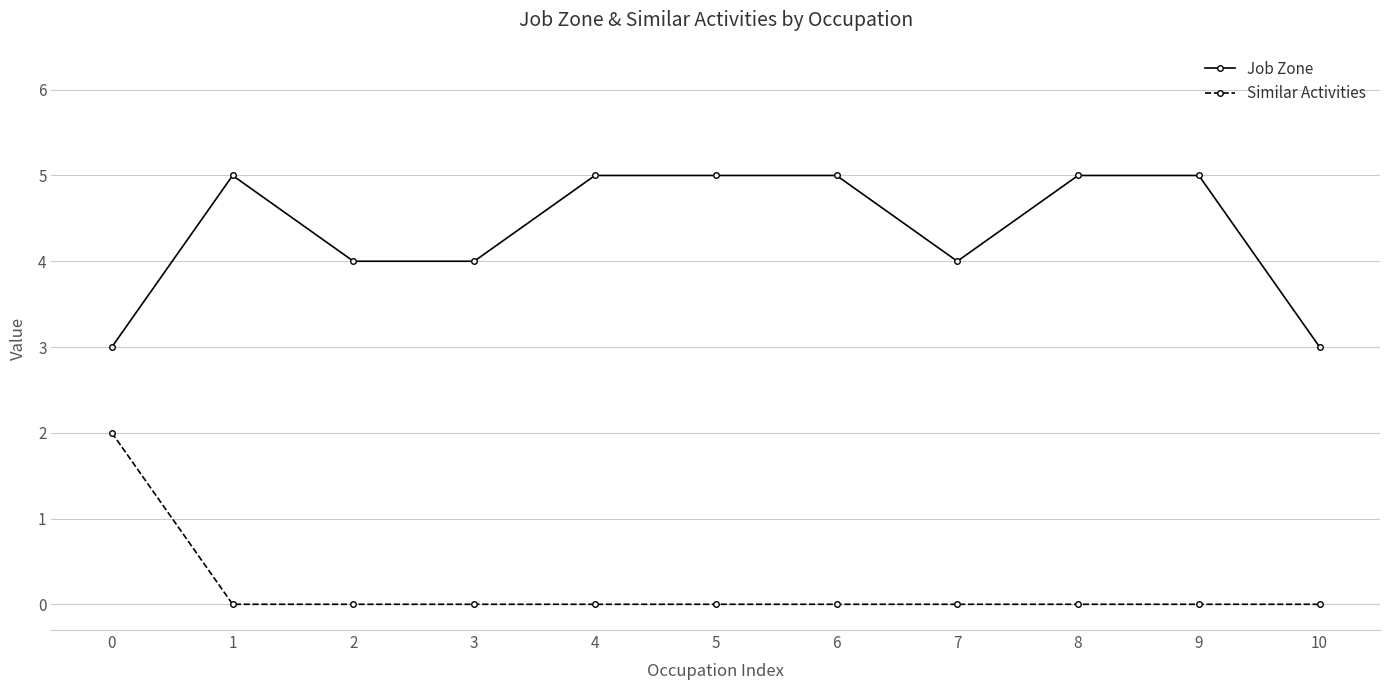

How many lines are shown in the chart?

2